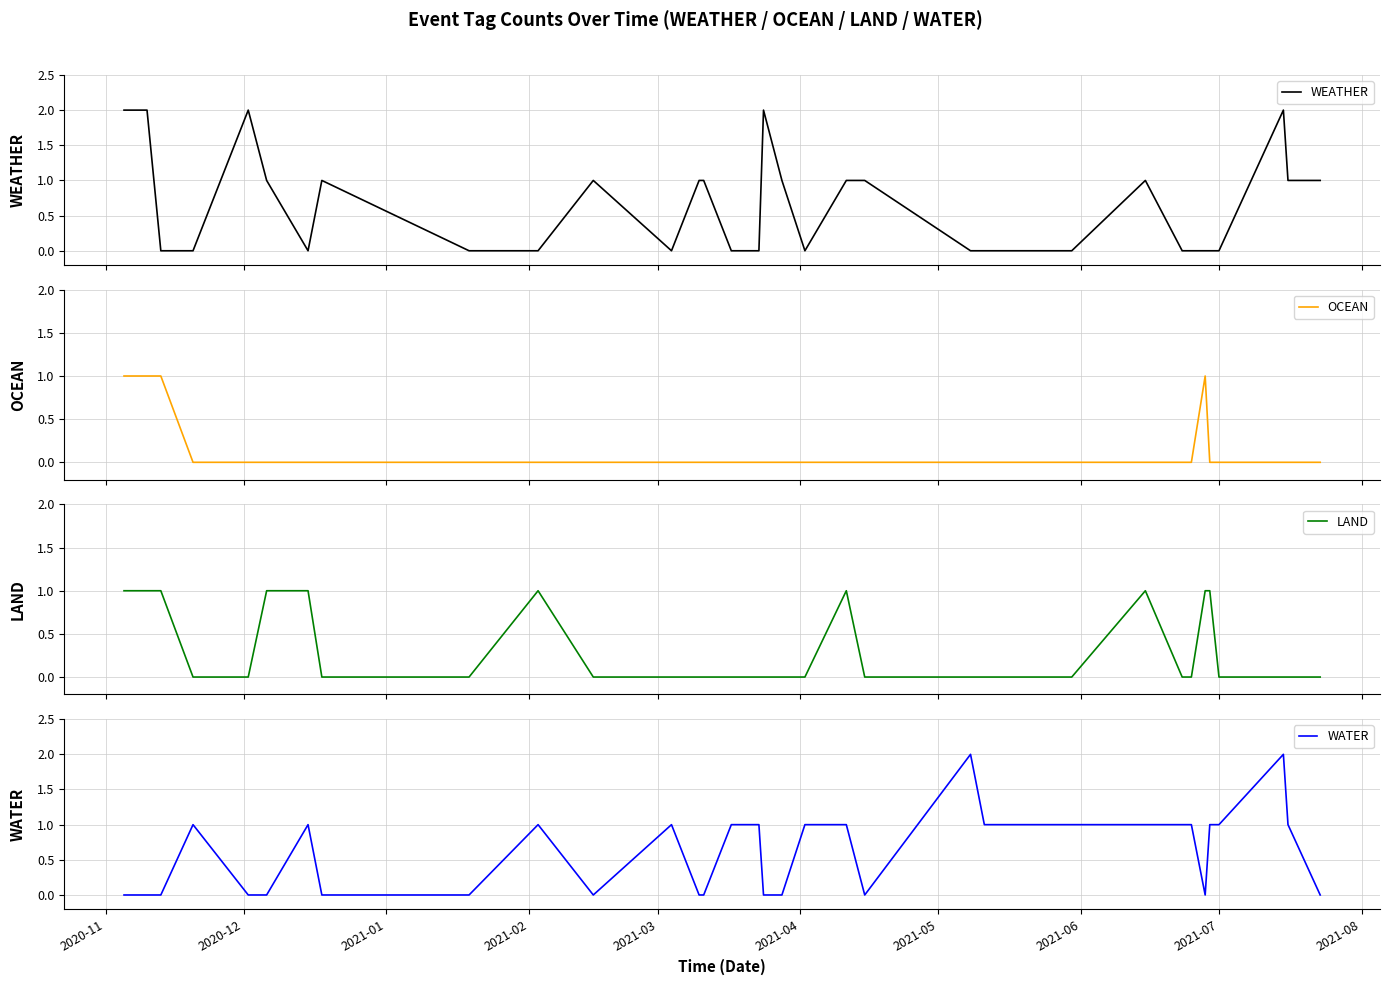

Does the chart have visible grid lines?

Yes